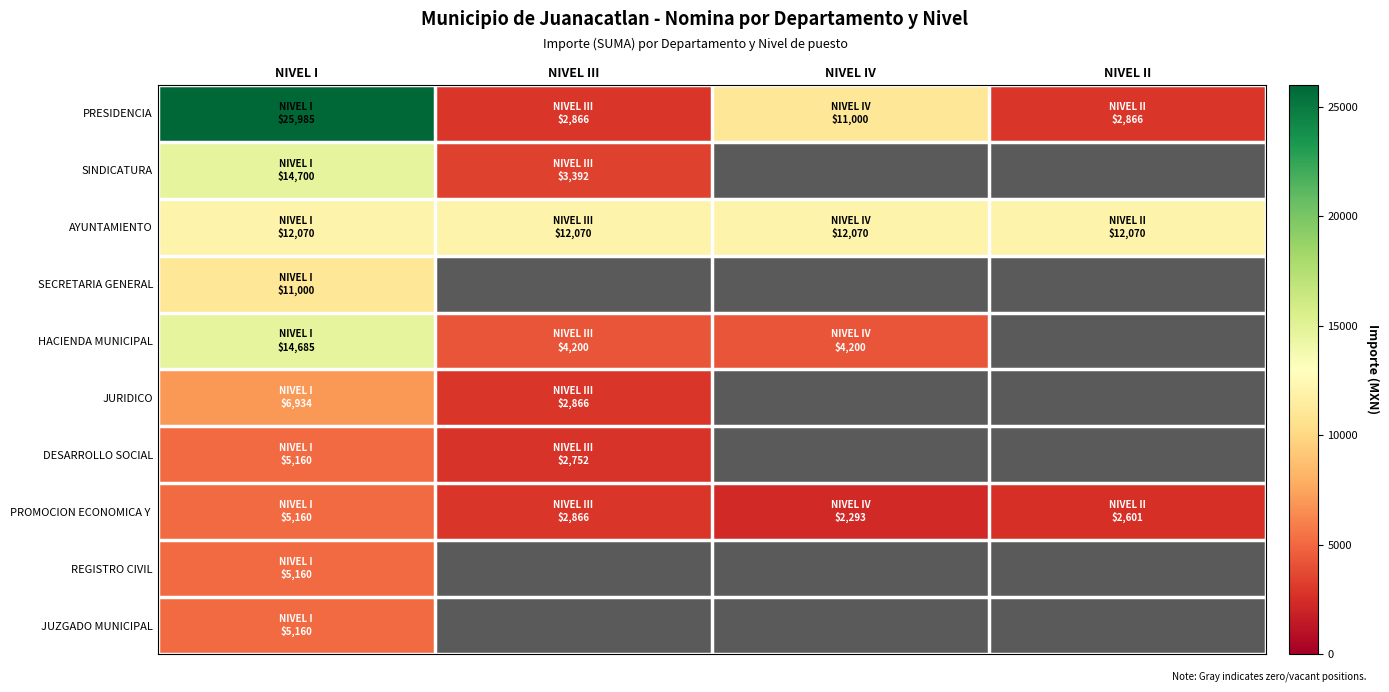

The value of PRESIDENCIA at NIVEL I is 25985.0. True or false?

True